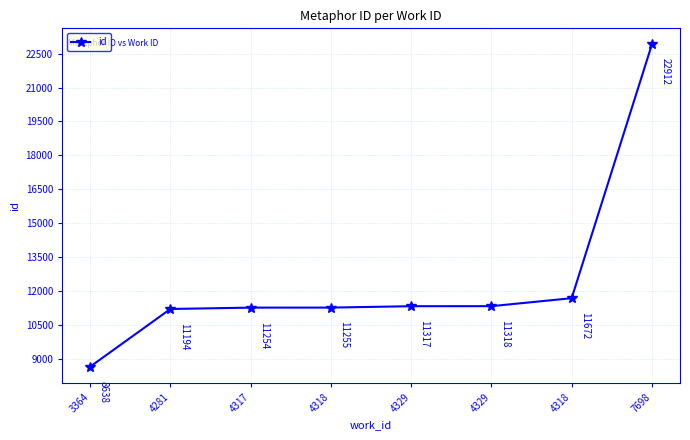

What is the label of the 1st point from the left?

3364